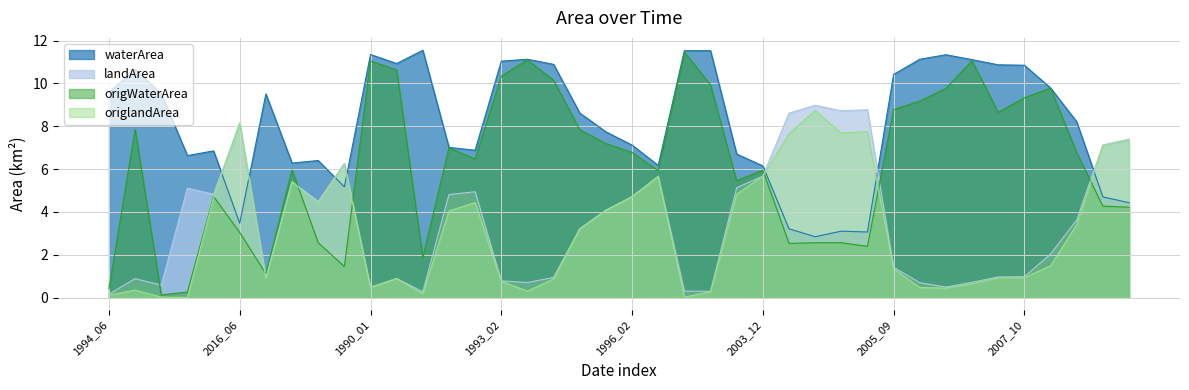

True or false: waterArea and origWaterArea cross at least once.

False